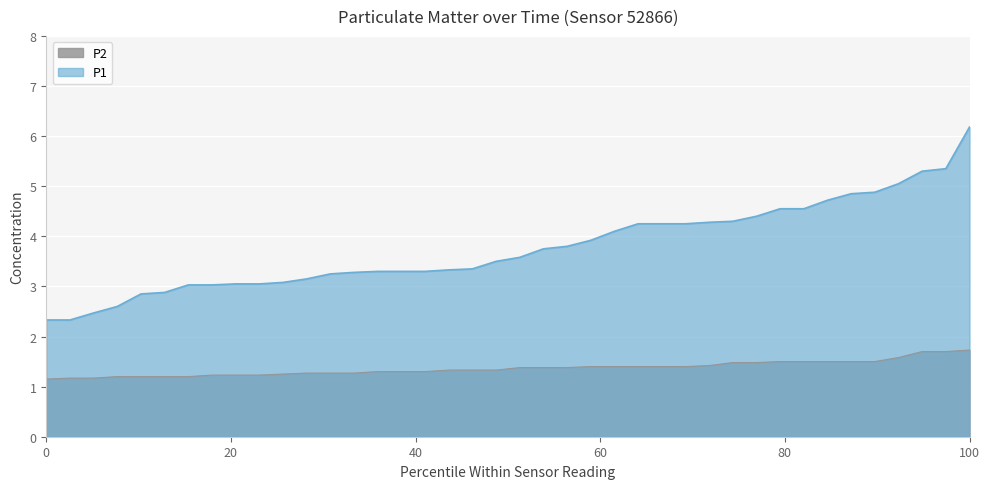

What is the greatest value displayed?

6.2